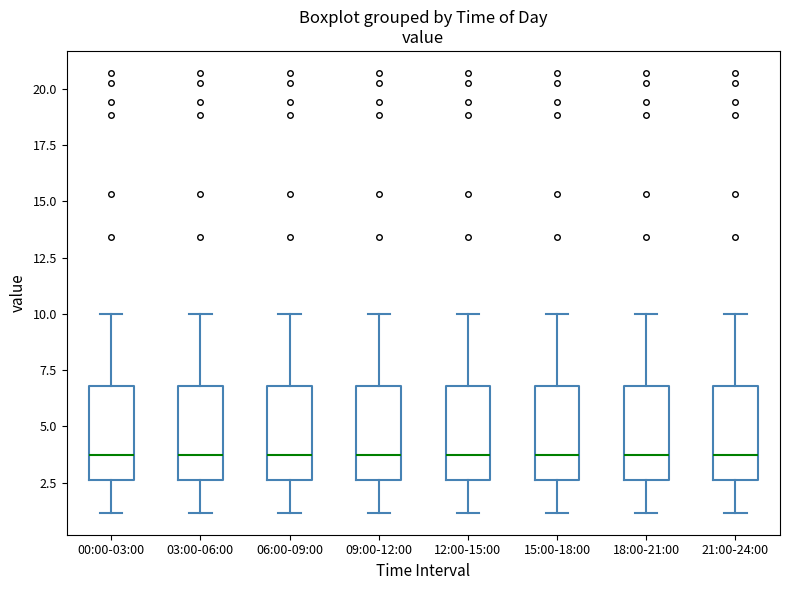

Reading left to right, transcribe this box plot: for each box, give where its median line is, the range the box spans, and where its two whiskers end, as read against the y-axis. The values are not printed on the chart, so give them approximately, as read against the axis.

00:00-03:00: median 3.5, box 2.5 to 7.0, whiskers 1.0 to 10.0
03:00-06:00: median 3.5, box 2.5 to 7.0, whiskers 1.0 to 10.0
06:00-09:00: median 3.5, box 2.5 to 7.0, whiskers 1.0 to 10.0
09:00-12:00: median 3.5, box 2.5 to 7.0, whiskers 1.0 to 10.0
12:00-15:00: median 3.5, box 2.5 to 7.0, whiskers 1.0 to 10.0
15:00-18:00: median 3.5, box 2.5 to 7.0, whiskers 1.0 to 10.0
18:00-21:00: median 3.5, box 2.5 to 7.0, whiskers 1.0 to 10.0
21:00-24:00: median 3.5, box 2.5 to 7.0, whiskers 1.0 to 10.0